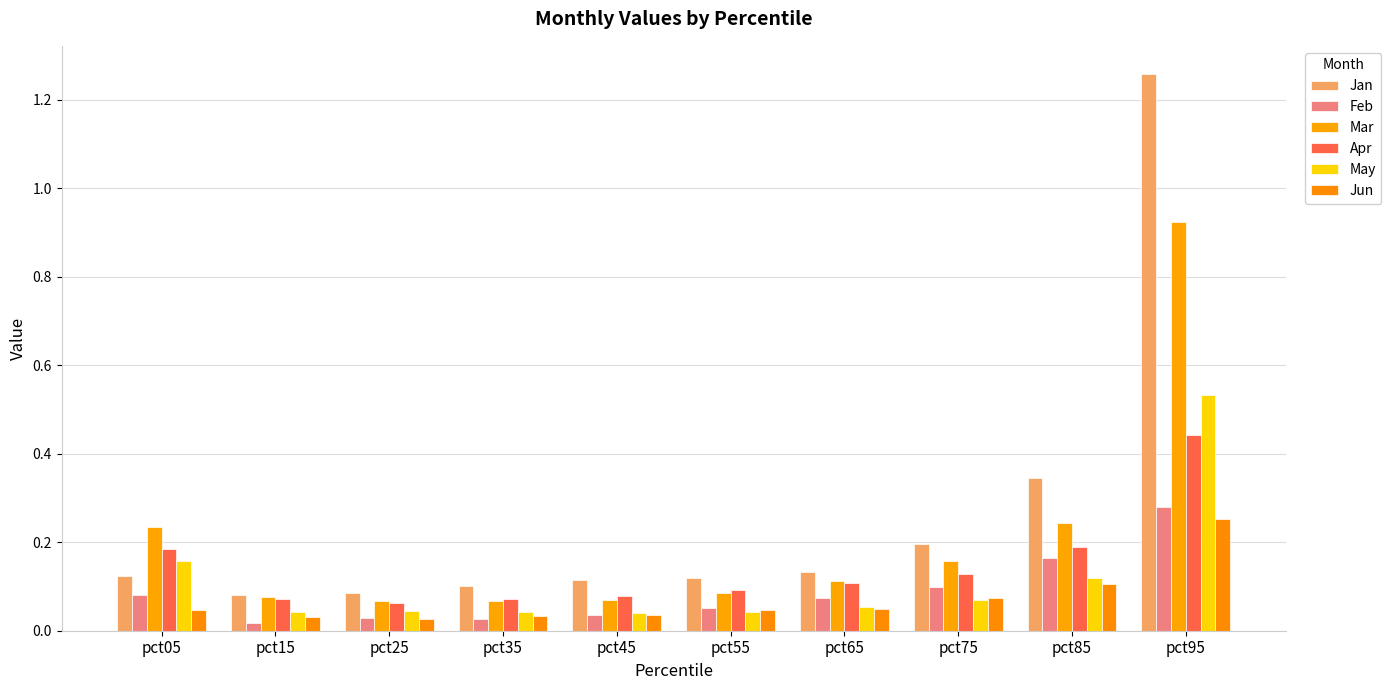

Is it true that Jun equals 0.0 at pct25?

False